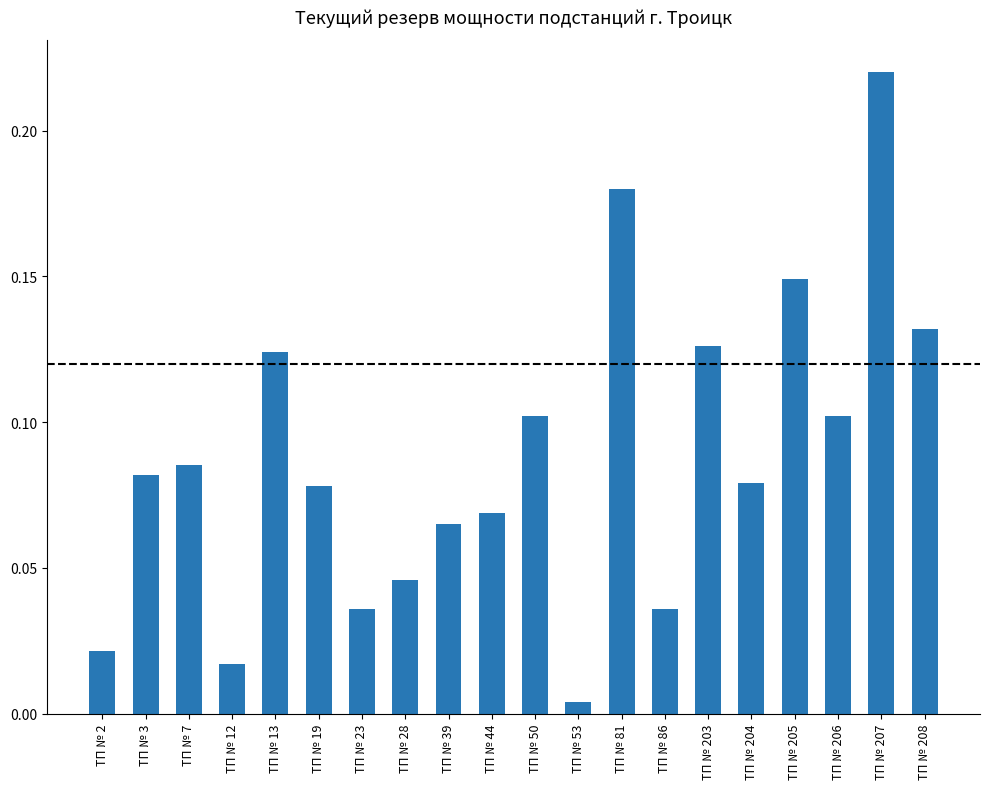

What is the sum of all values?

1.8